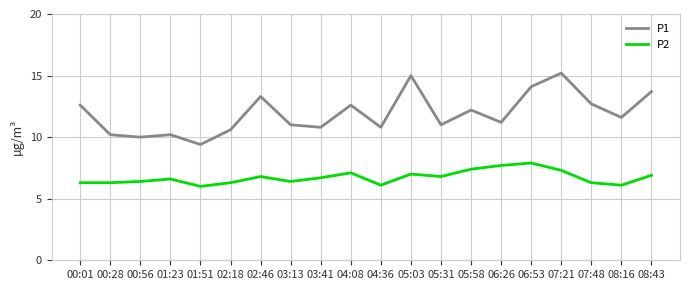

Between 02:18 and 05:03, which series saw the biggest shift?

P1